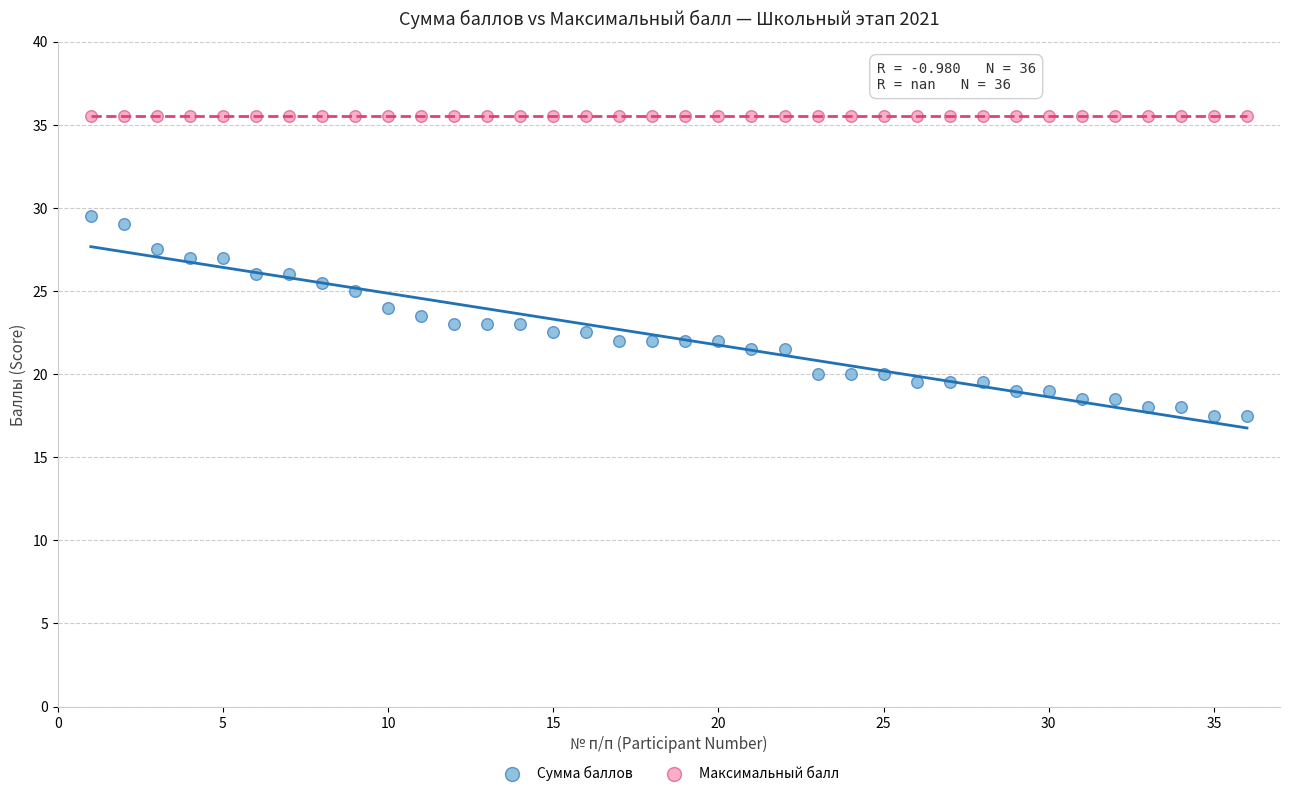

Which series contains the highest Y value?

Максимальный балл